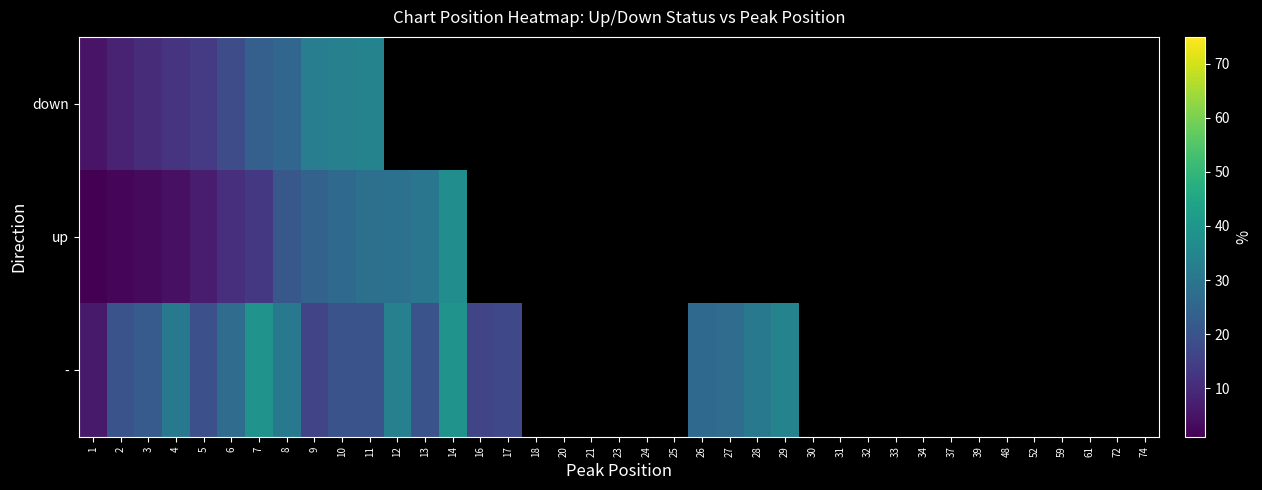

Is the value of up at 14 greater than the value of down at 16?

No